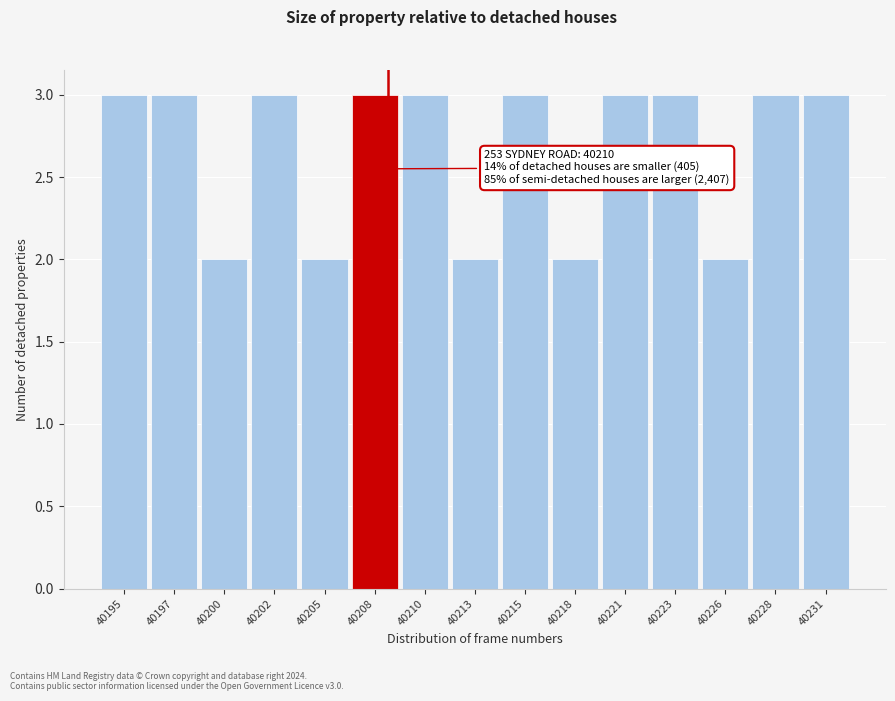

Reading left to right, extract all data points from this chart.

3	3	2	3	2	3	3	2	3	2	3	3	2	3	3